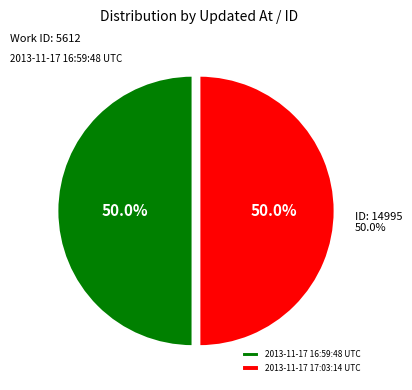

Between 2013-11-17 16:59:48 UTC and 2013-11-17 17:03:14 UTC, which is larger?

2013-11-17 17:03:14 UTC